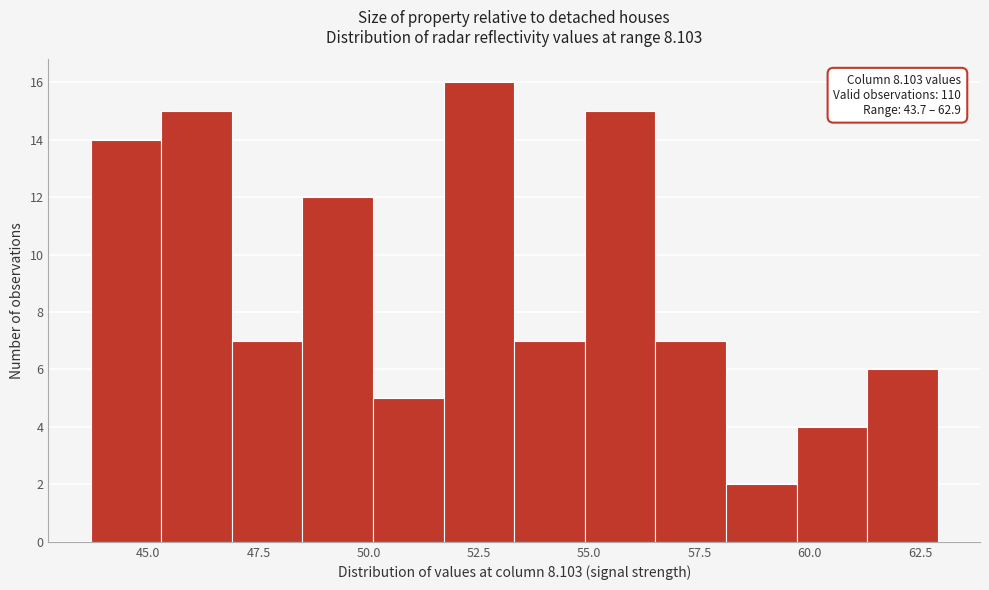

Around what value on the x-axis is the tallest bar? Give the approximate position of its centre, as read against the axis.

52.5